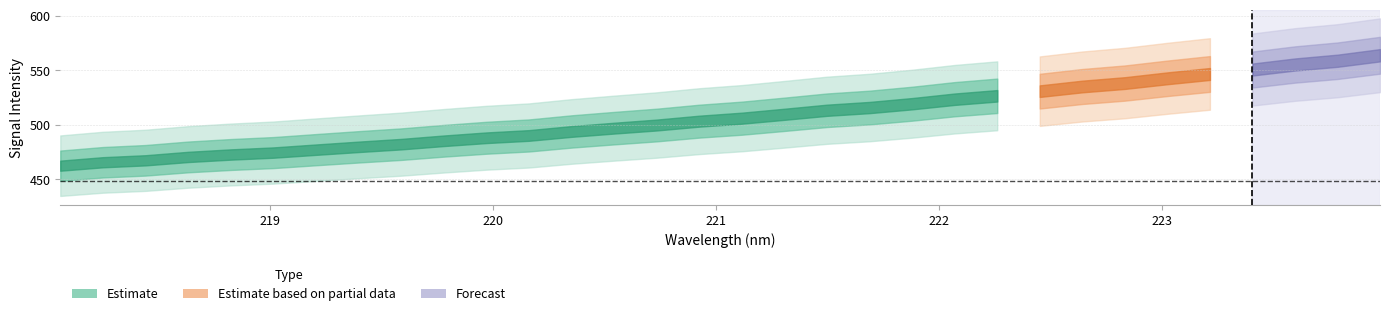

True or false: y and x intersect in this chart.

False